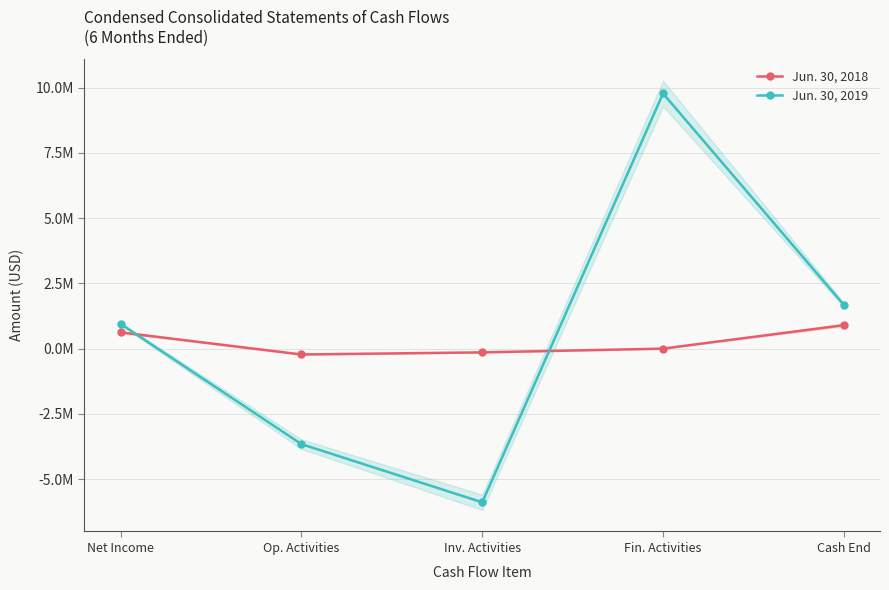

Reading left to right, list all the values displayed in this chart.

Jun. 30, 2018: 620386	-226785	-145825	-2352	897246
Jun. 30, 2019: 944162	-3662168	-5891791	9774347	1674329